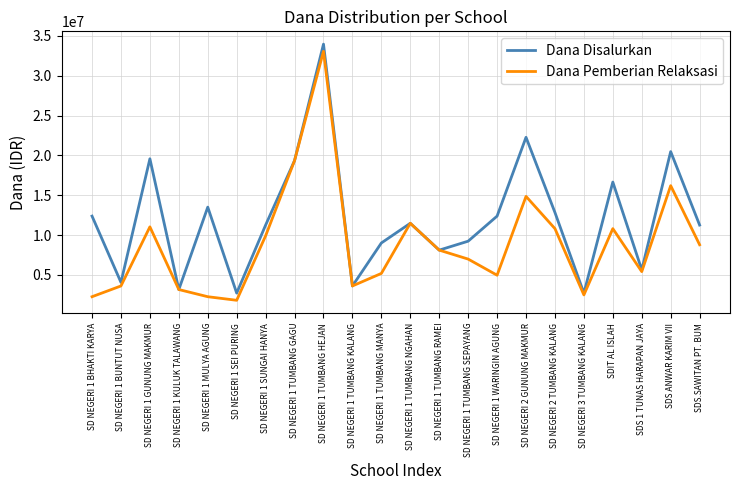

Which category has the highest value in the Dana Disalurkan series?

SD NEGERI 1 TUMBANG HEJAN